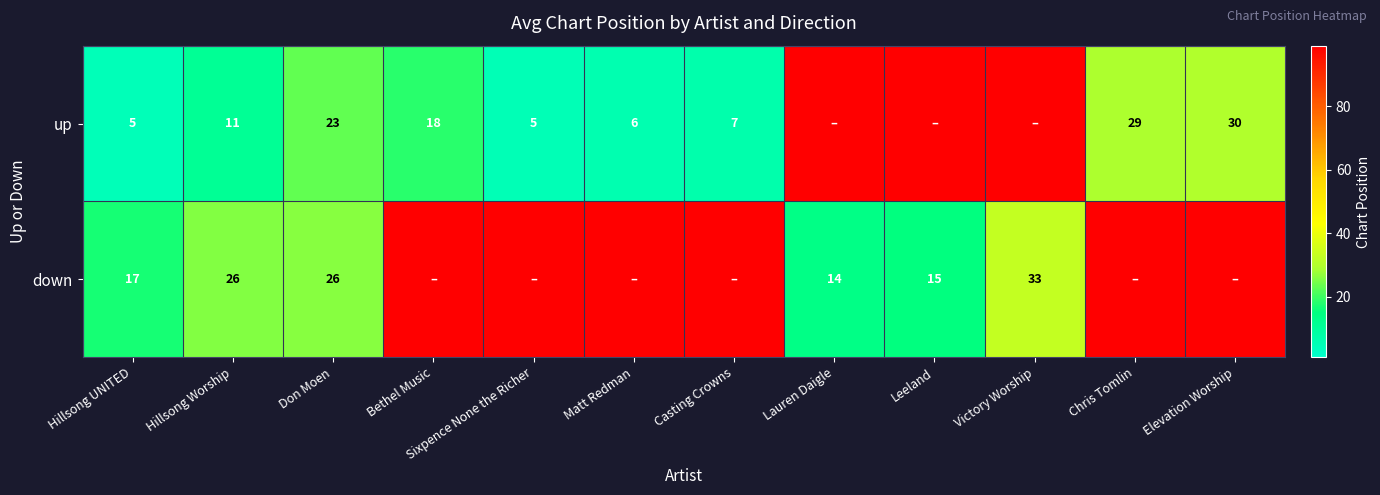

The down series shows 22 at Leeland. True or false?

False